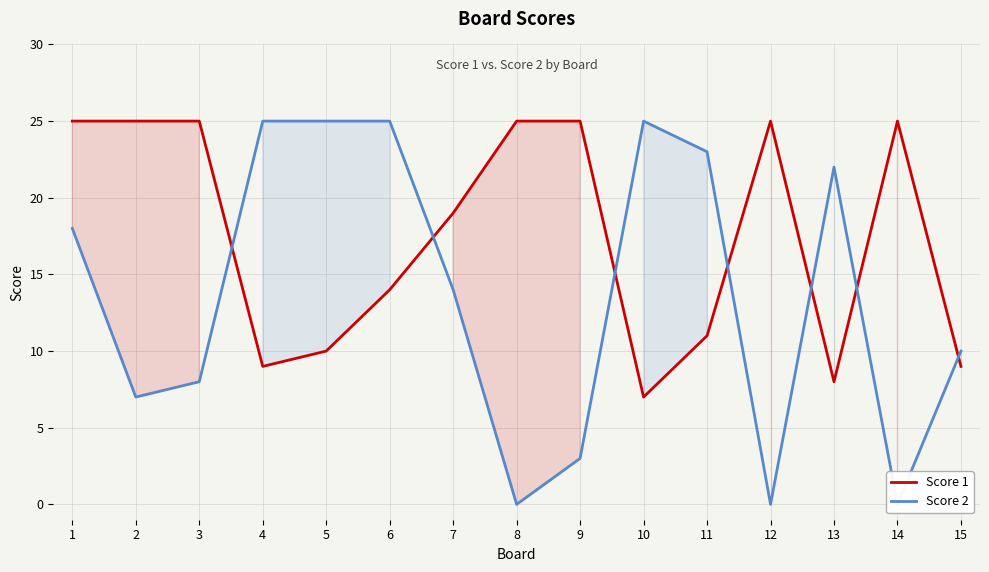

Between 8 and 9, which is larger?

8